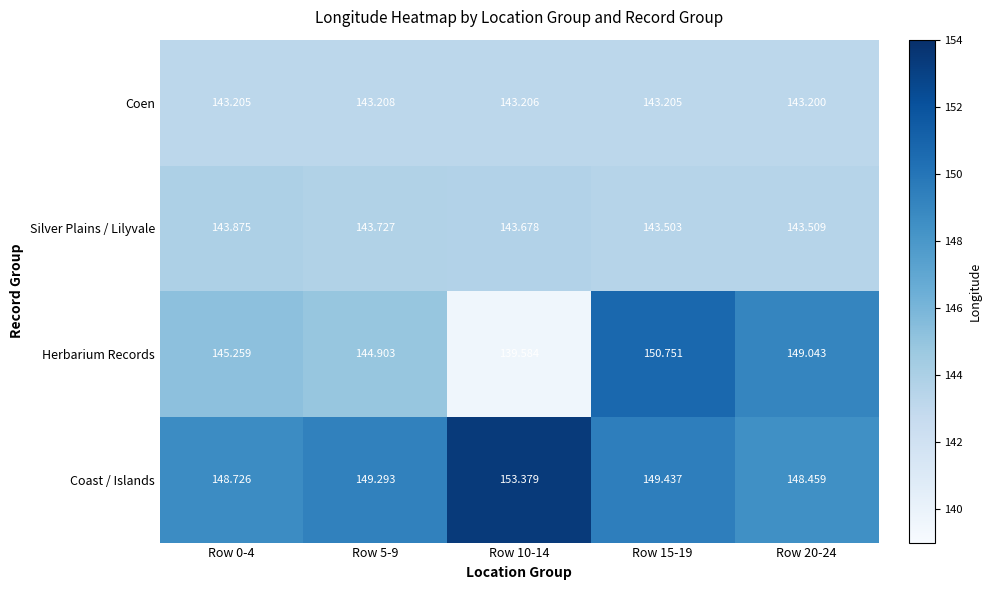

Which series has the largest range (max minus min)?

Herbarium Records